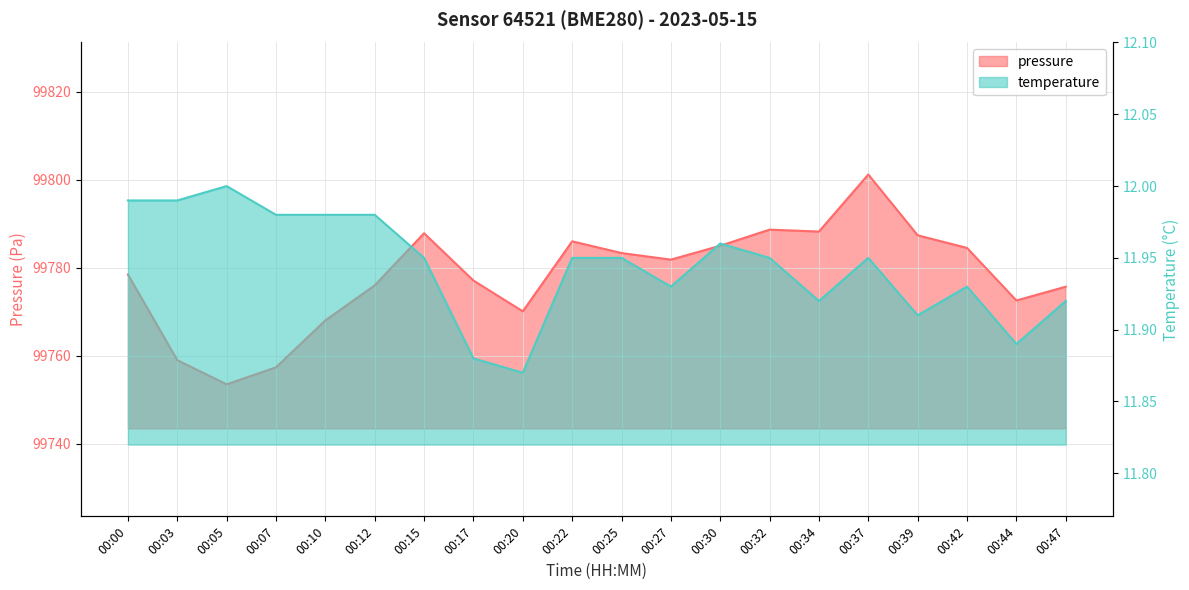

What is the difference between the pressure values at 00:27 and 00:20?

11.8